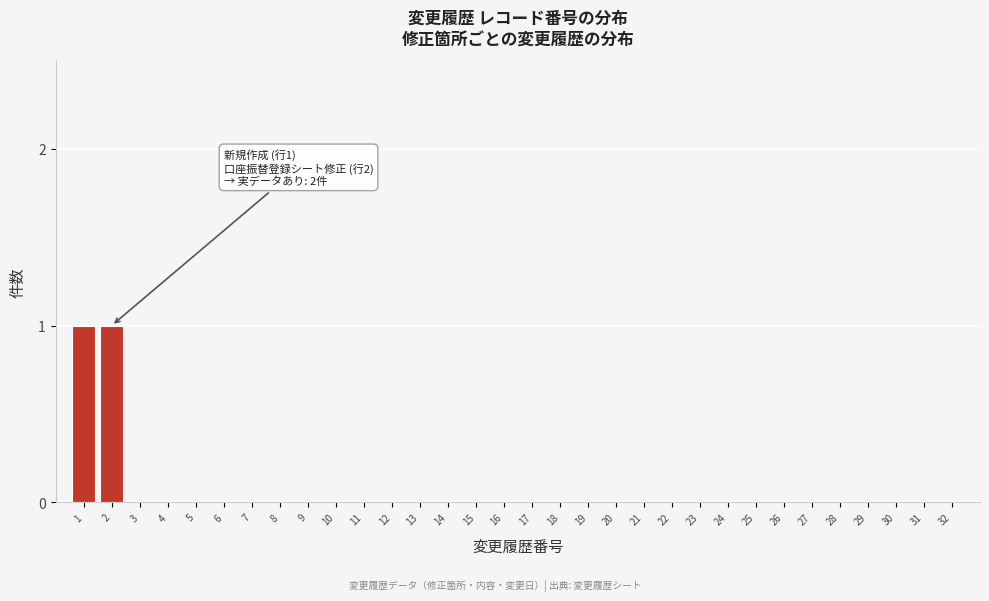

The value at 4 is 0. True or false?

True